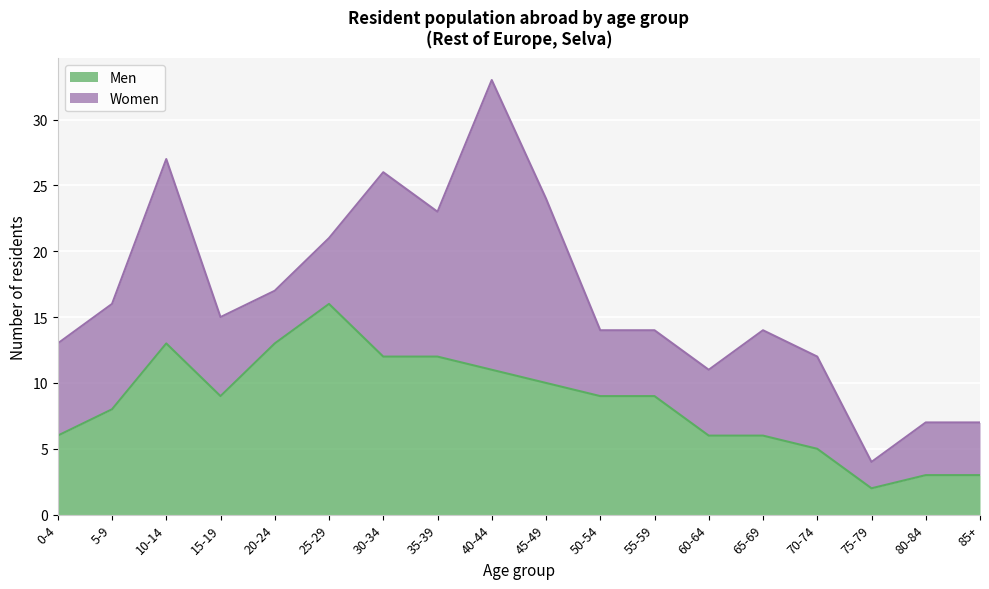

Rank the categories by value from highest to lowest.

25-29, 10-14, 20-24, 30-34, 35-39, 40-44, 45-49, 15-19, 50-54, 55-59, 5-9, 0-4, 60-64, 65-69, 70-74, 80-84, 85+, 75-79